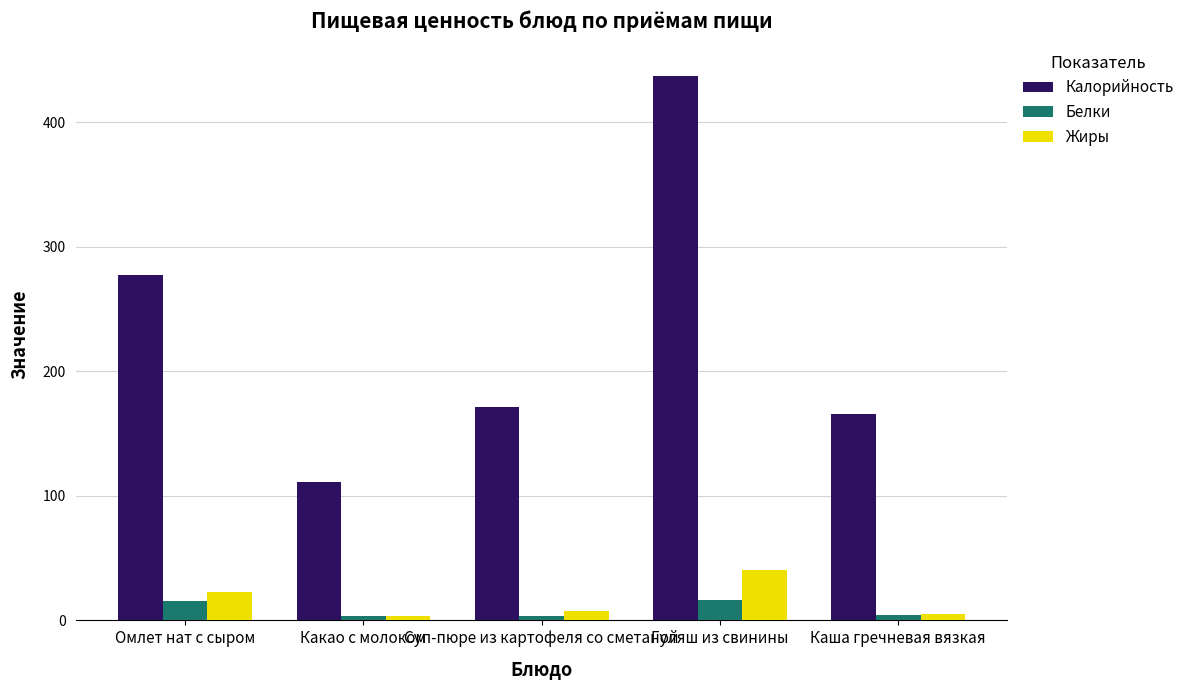

Which series changed the most between Гуляш из свинины and Каша гречневая вязкая?

Калорийность